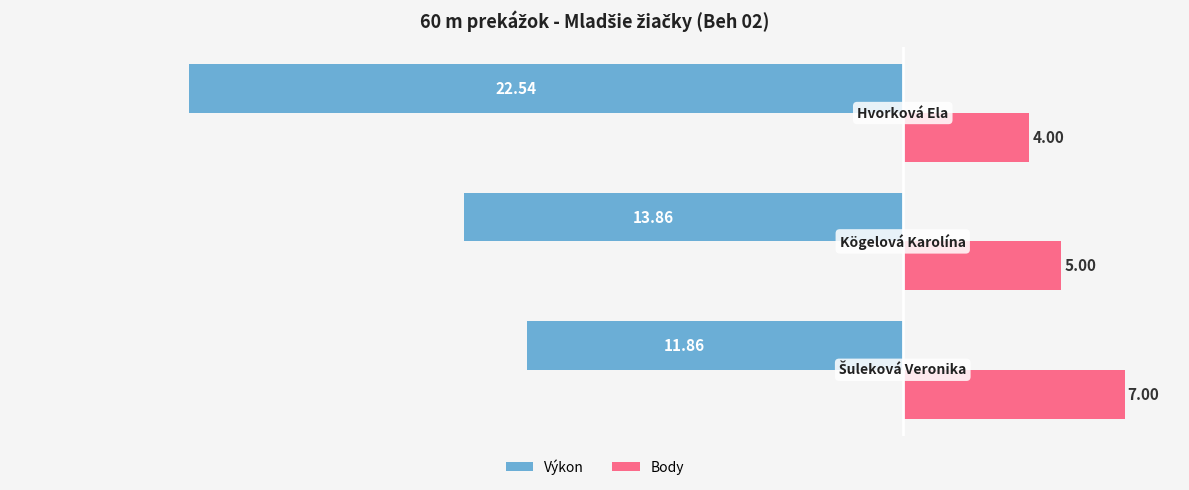

List the series in order of their peak value, highest first.

Body, Výkon